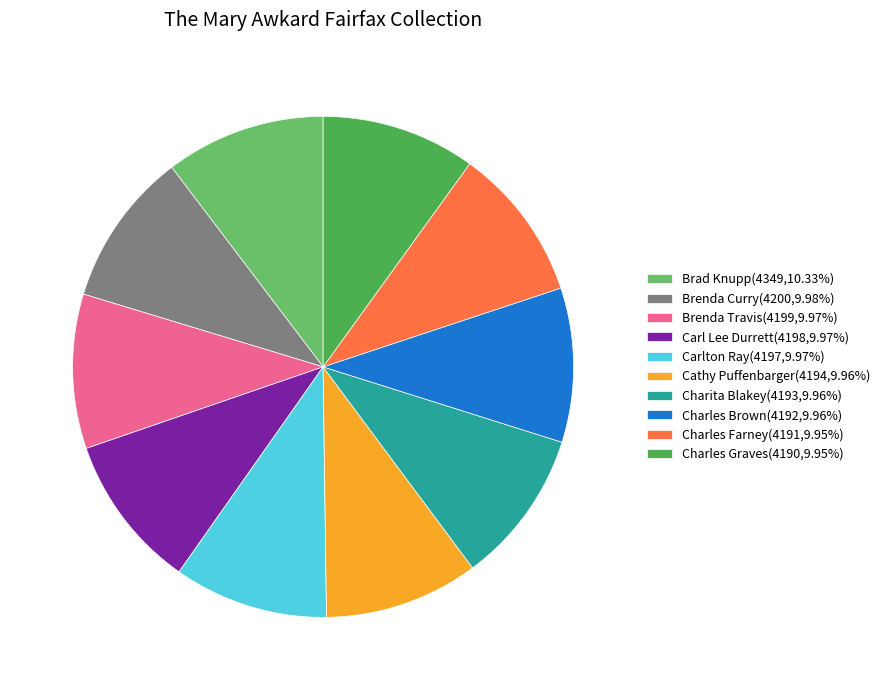

What is the ratio of the value at Charles Brown to the value at Brad Knupp?

1.0